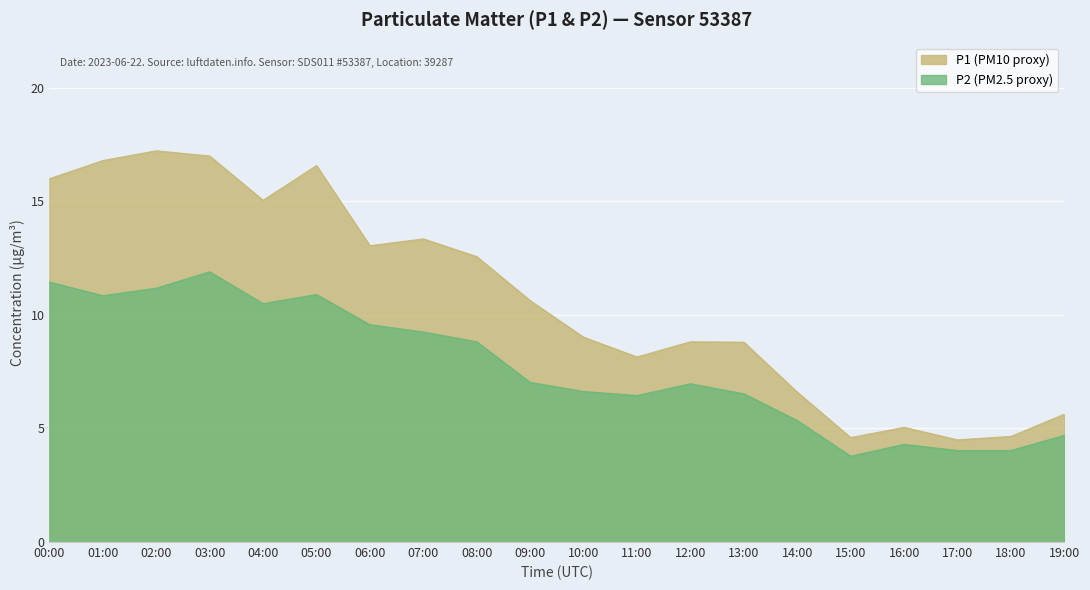

Reading right to left, extract all data points from this chart.

P1: 5.6	4.7	4.5	5.0	4.6	6.6	8.8	8.8	8.2	9.0	10.6	12.6	13.3	13.1	16.6	15.1	17.0	17.2	16.8	16.0
P2: 4.7	4.0	4.0	4.3	3.8	5.3	6.5	7.0	6.5	6.6	7.0	8.8	9.2	9.6	10.9	10.5	11.9	11.2	10.8	11.4